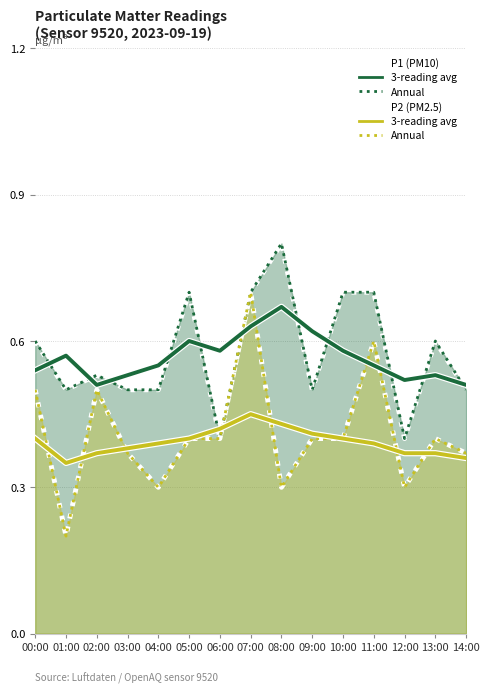

At which category does P1 3-reading avg reach its first local valley?

02:00